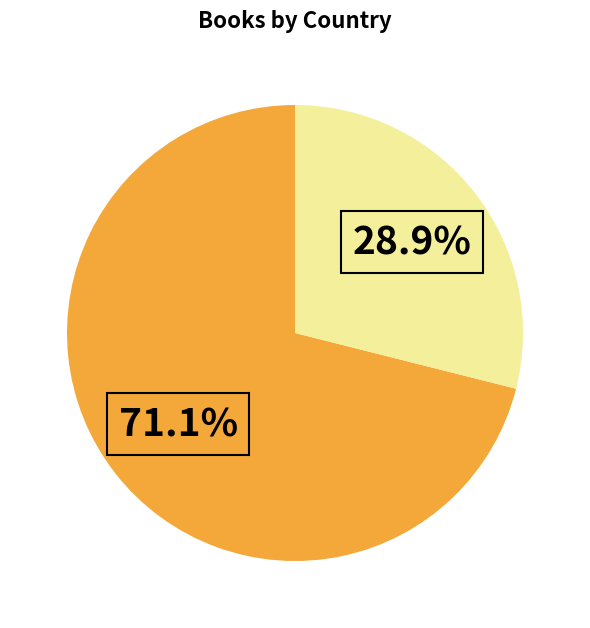

Is there any slice that represents more than half of the pie?

Yes